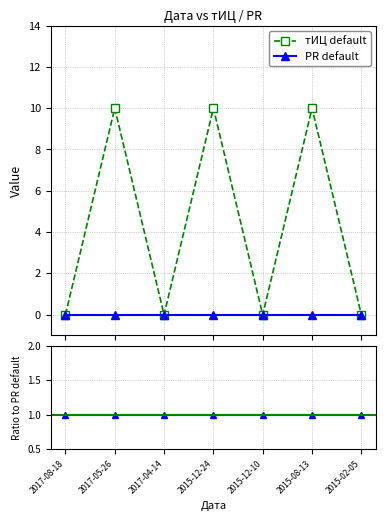

True or false: the data shows 0 at 2015-12-10.

True